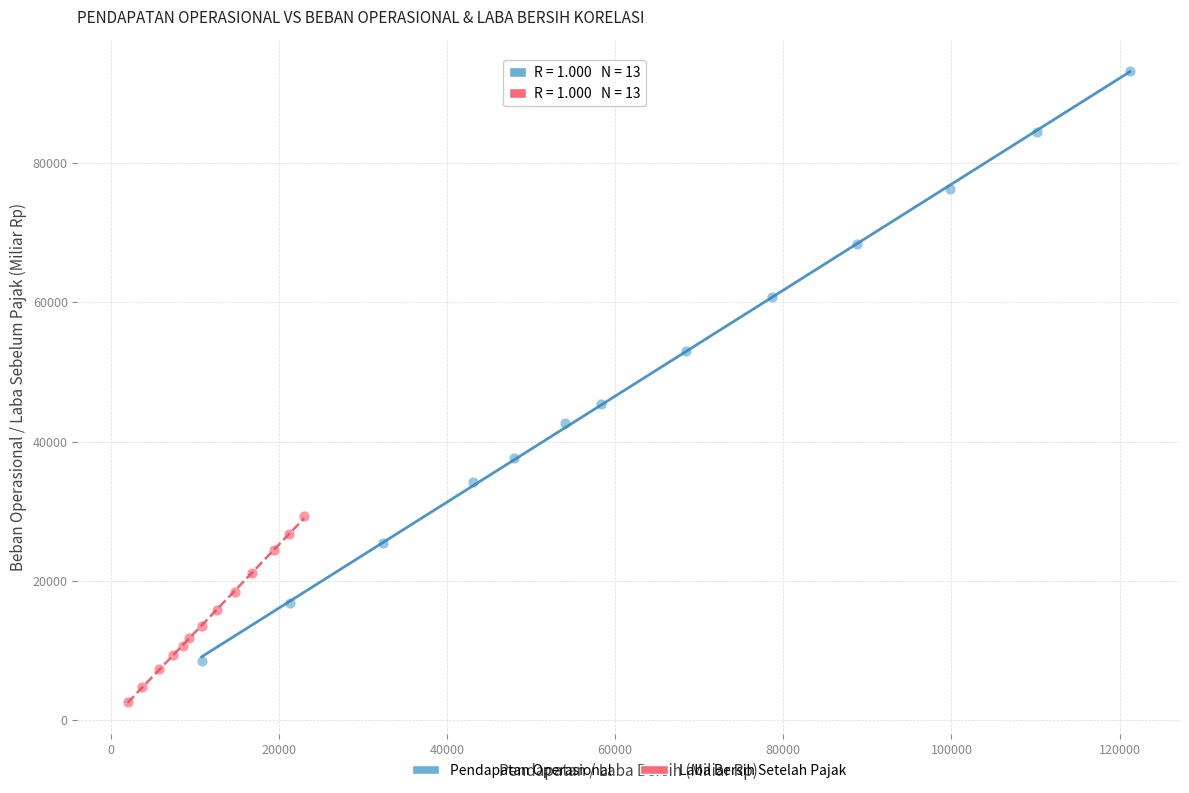

Which series reaches the minimum Y coordinate?

Laba Bersih Setelah Pajak